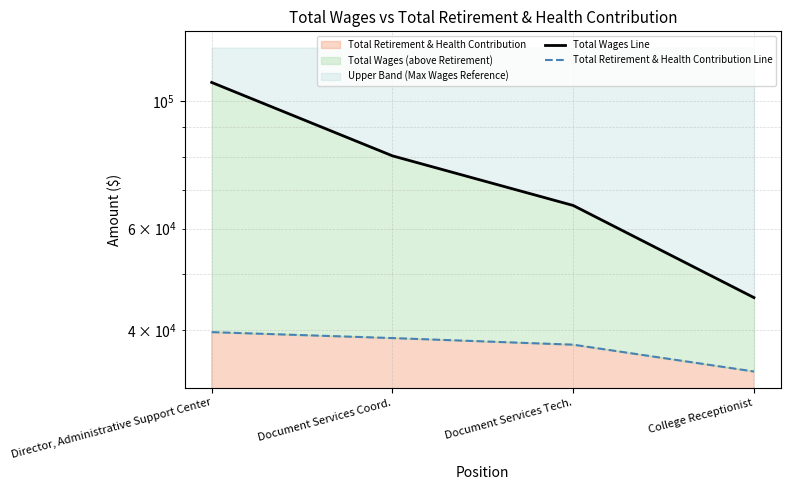

What is the approximate value of Total Wages Line at Document Services Coord., to the nearest 100?

80300